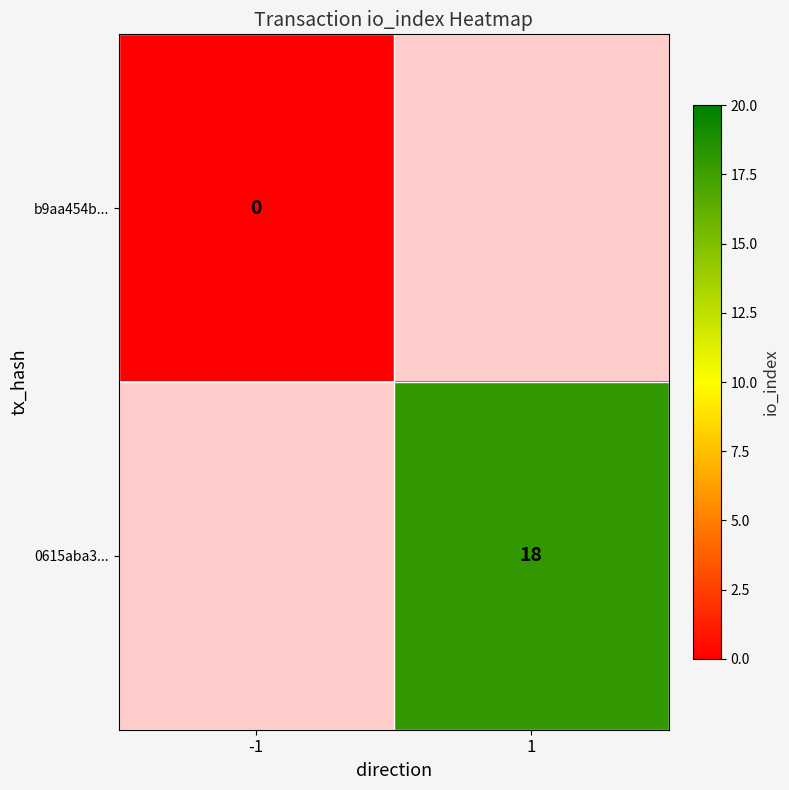

Is the value of 0615aba3... at 1 greater than the value of b9aa454b... at -1?

Yes